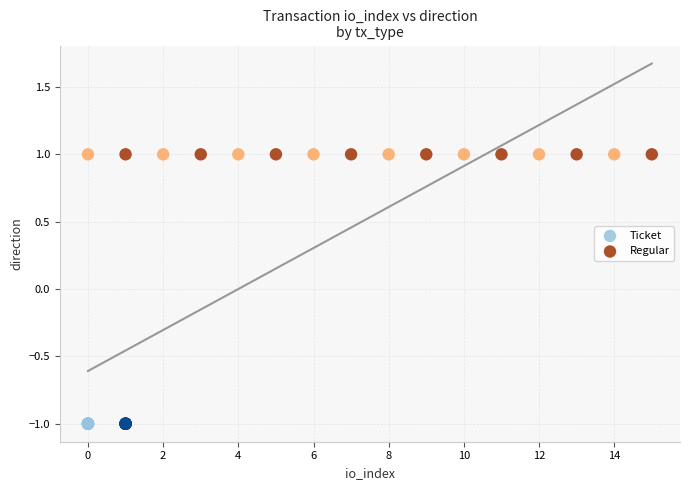

Which series contains the highest Y value?

Regular